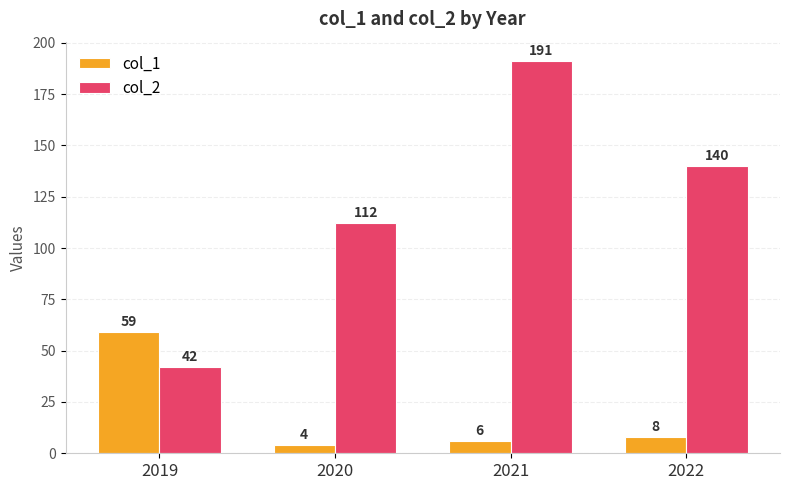

What is the value of the col_2 bar at the 3rd from the left?

191